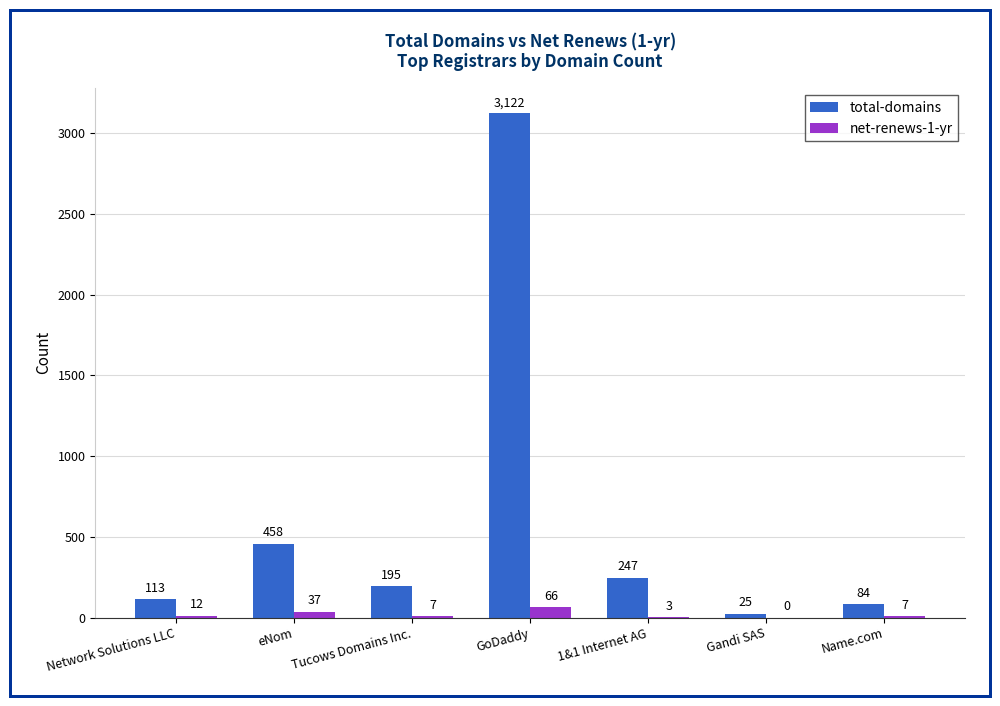

Reading right to left, list all the values displayed in this chart.

total-domains: Name.com=84	Gandi SAS=25	1&1 Internet AG=247	GoDaddy=3122	Tucows Domains Inc.=195	eNom=458	Network Solutions LLC=113
net-renews-1-yr: Name.com=7	Gandi SAS=0	1&1 Internet AG=3	GoDaddy=66	Tucows Domains Inc.=7	eNom=37	Network Solutions LLC=12